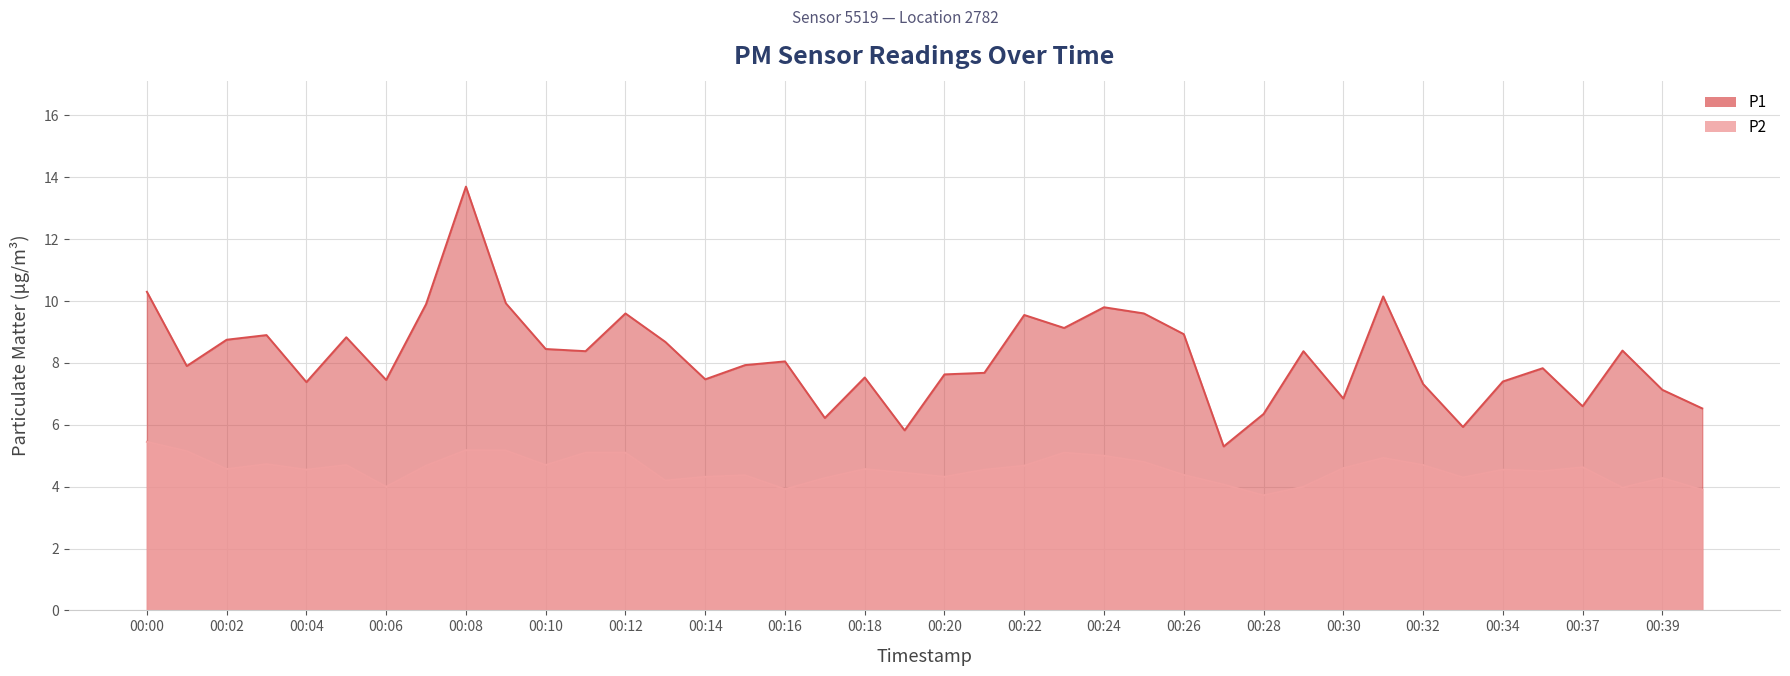

At 00:13, list the series in order from largest to smallest.

P1, P2